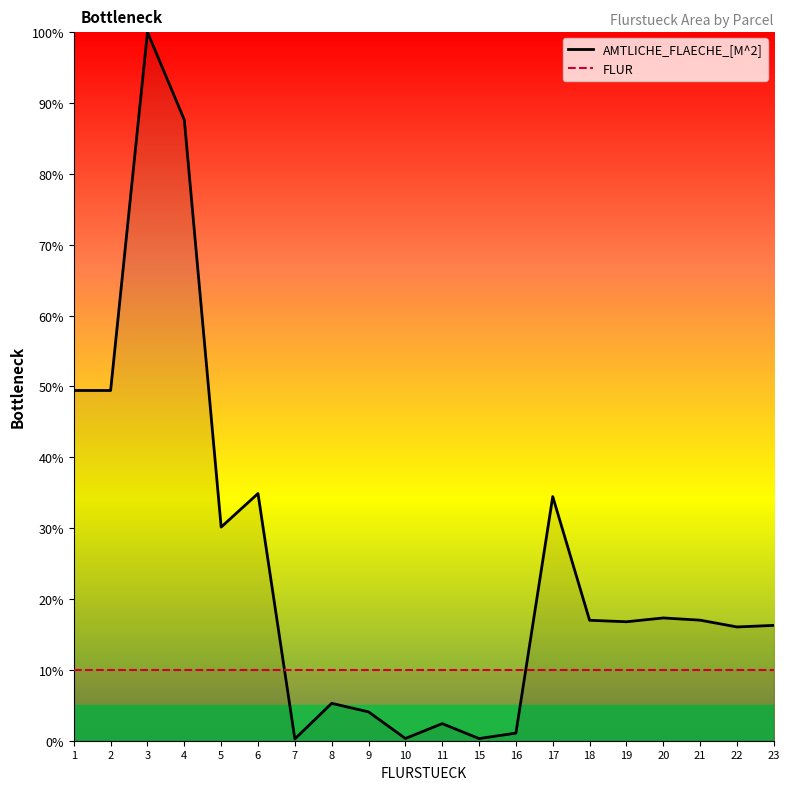

Reading left to right, what are all the values shown in this chart?

AMTLICHE_FLAECHE_[M^2]: 1=49.4	2=49.4	3=100.0	4=87.6	5=30.1	6=34.9	7=0.3	8=5.3	9=4.1	10=0.3	11=2.4	15=0.3	16=1.1	17=34.5	18=17.0	19=16.8	20=17.3	21=17.0	22=16.1	23=16.3
FLUR: 1=10.0	2=10.0	3=10.0	4=10.0	5=10.0	6=10.0	7=10.0	8=10.0	9=10.0	10=10.0	11=10.0	15=10.0	16=10.0	17=10.0	18=10.0	19=10.0	20=10.0	21=10.0	22=10.0	23=10.0